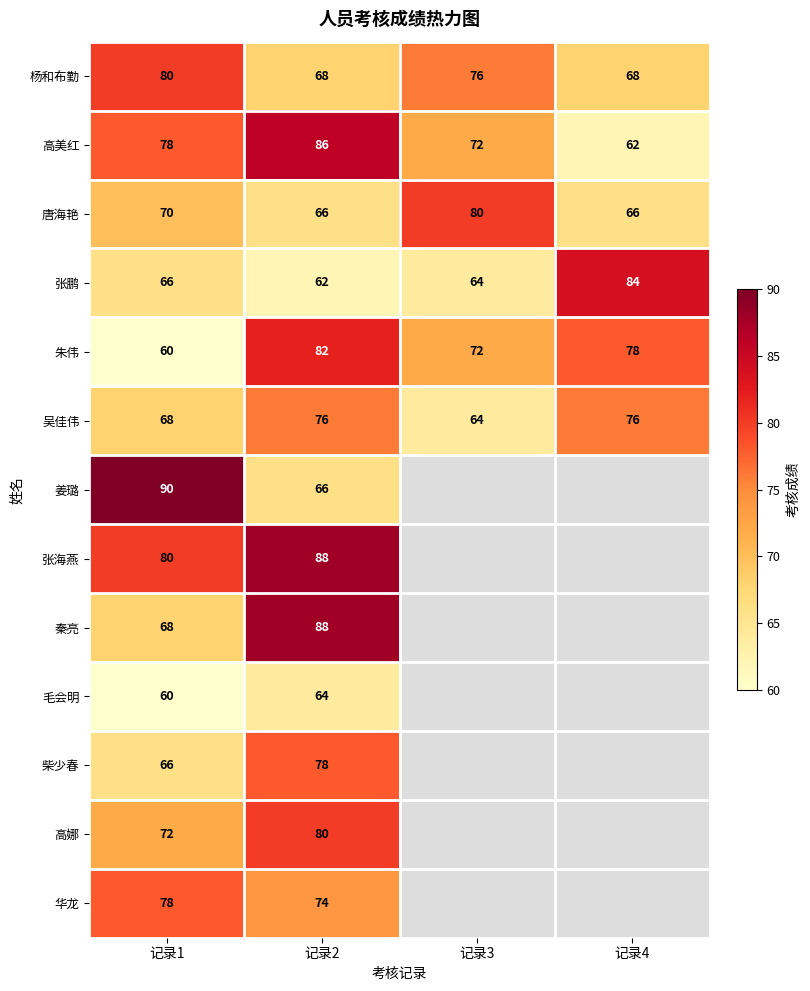

Where is 张鹏 nearest to the value 73?

记录1